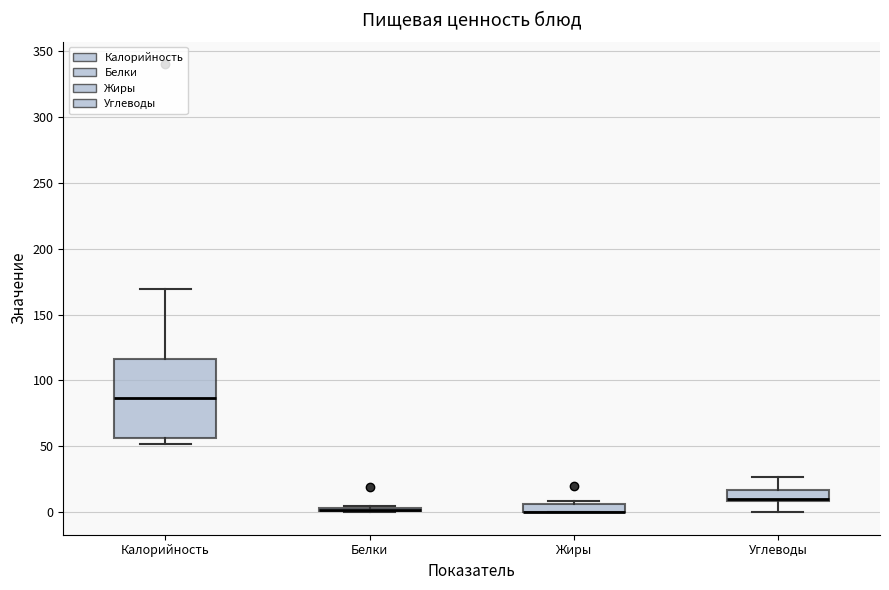

Which box is the tallest, from its lower edge to its upper edge?

Калорийность